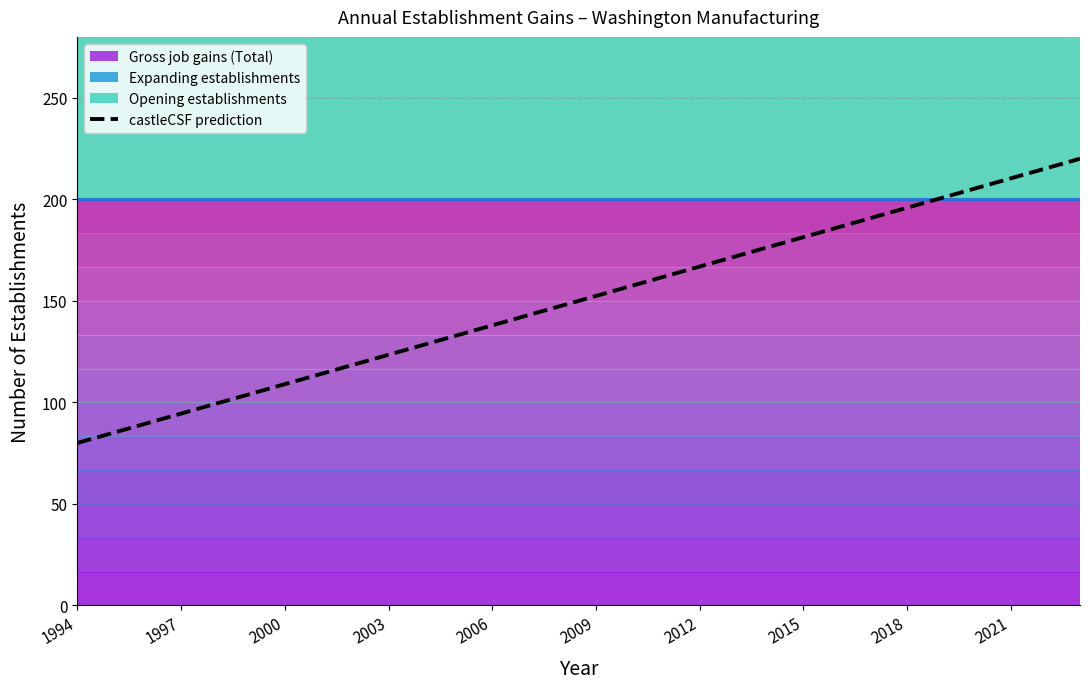

Is it true that castleCSF prediction equals 195.9 at 2018?

True